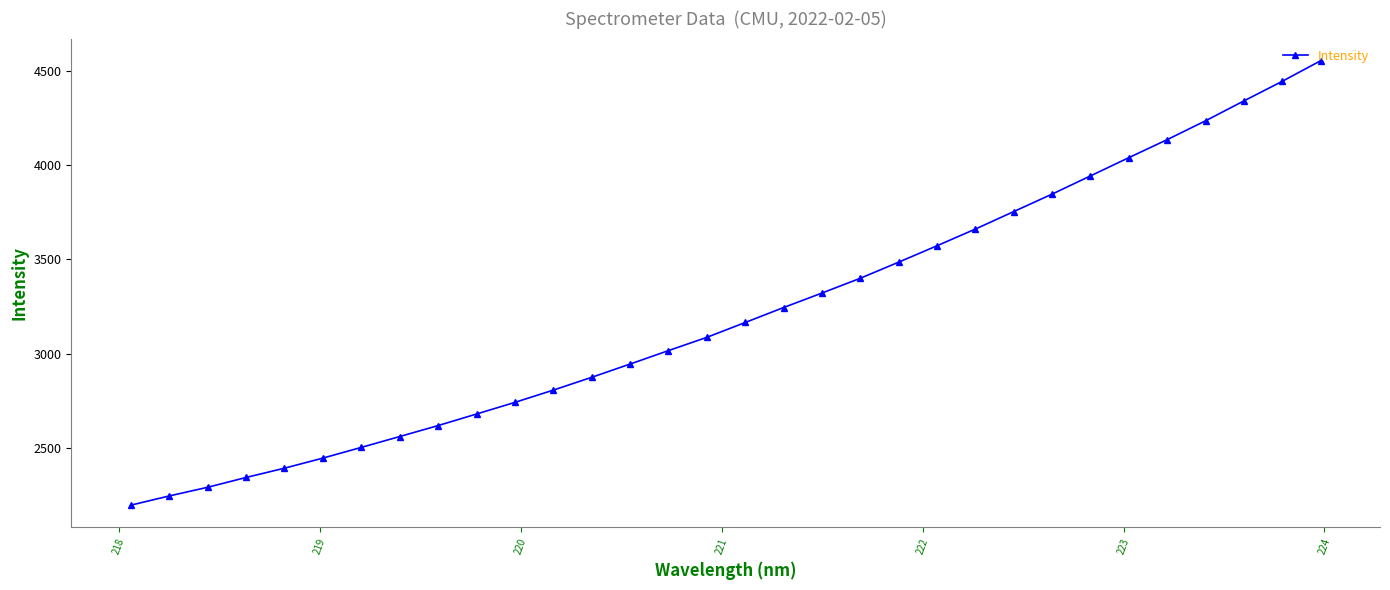

True or false: the data has more than 0 interior local peaks.

False